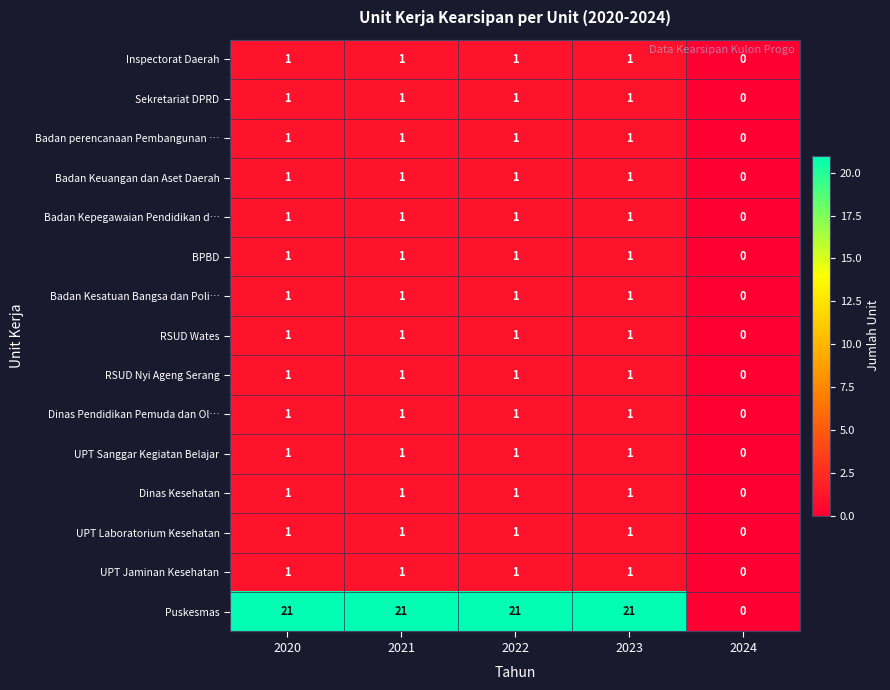

Which series has the largest total across all categories?

Puskesmas